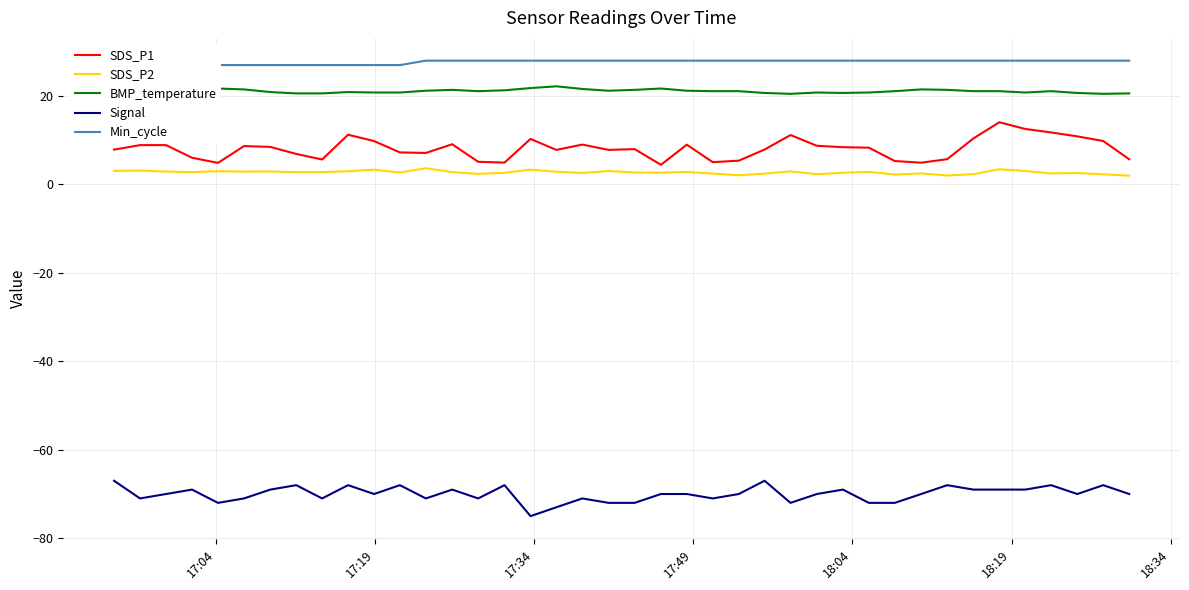

Count the number of categories in the chart.

40